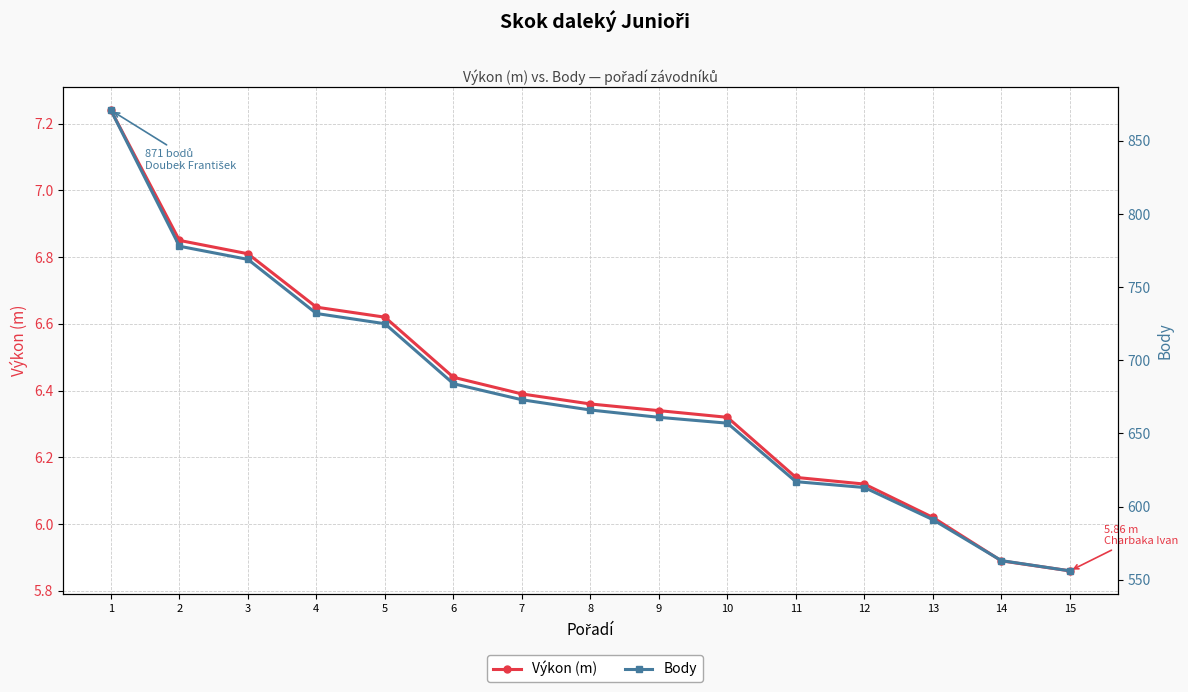

True or false: Body and Výkon (m) cross at least once.

False